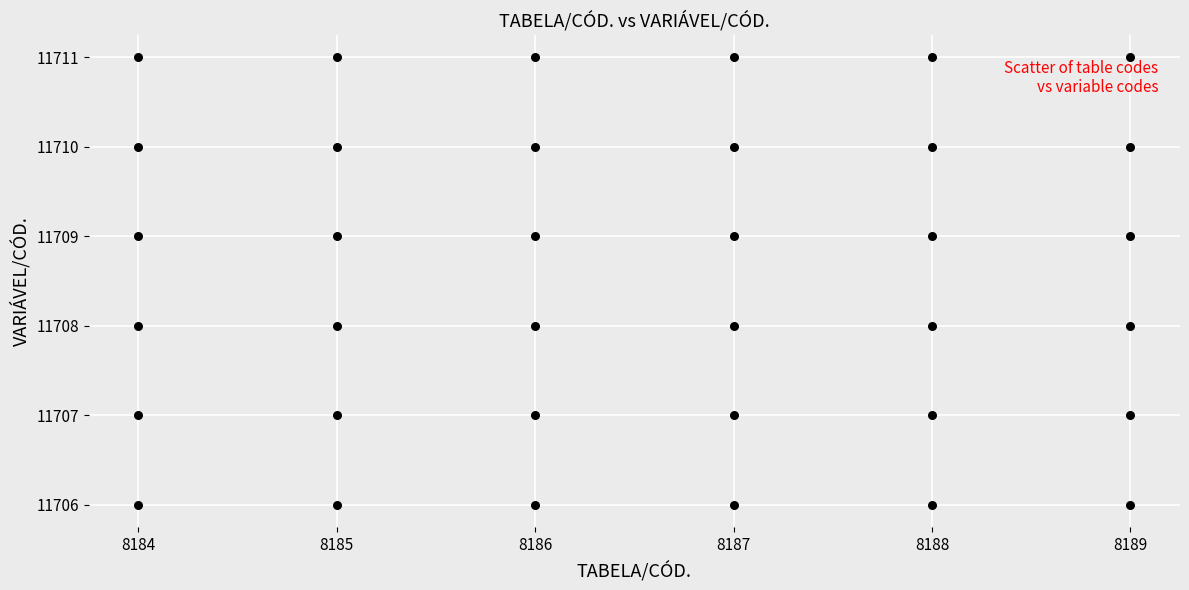

What is the range of Y values (max minus min)?

5